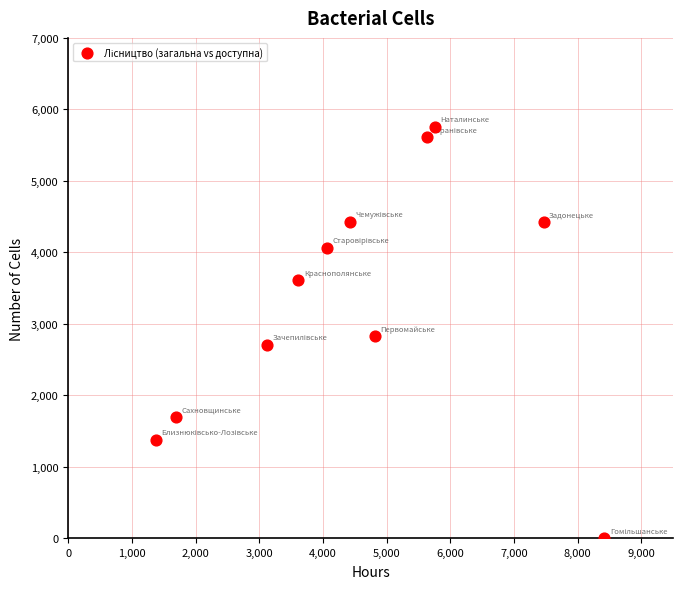

What is the range of Y values (max minus min)?

5758